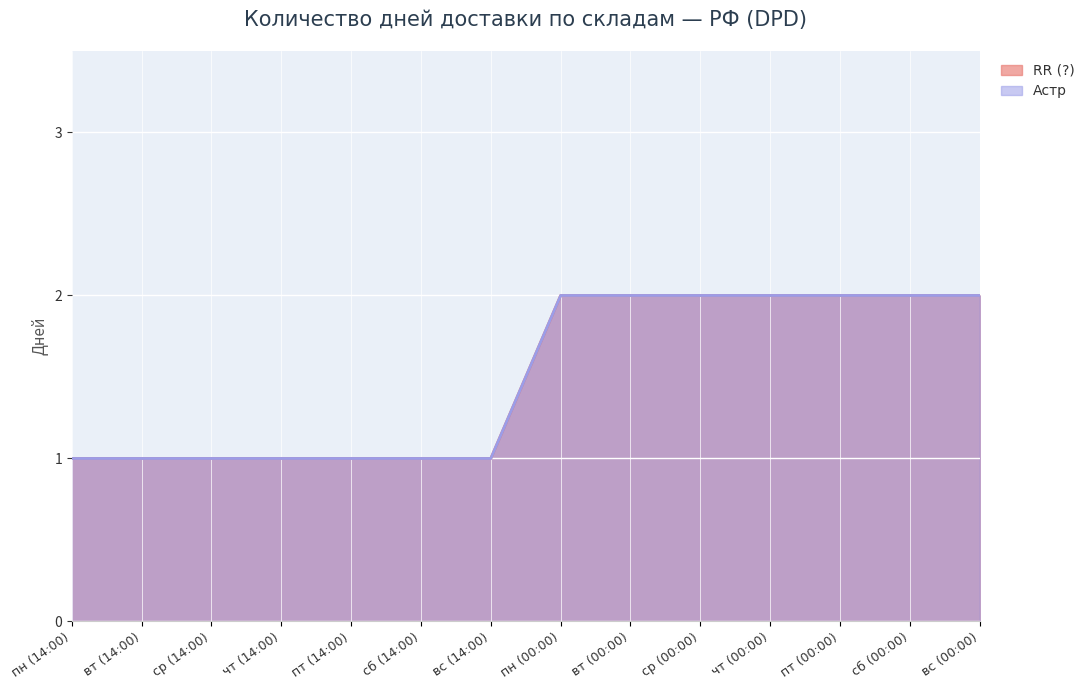

What is the difference between the second highest and minimum values in the Астр series?

1